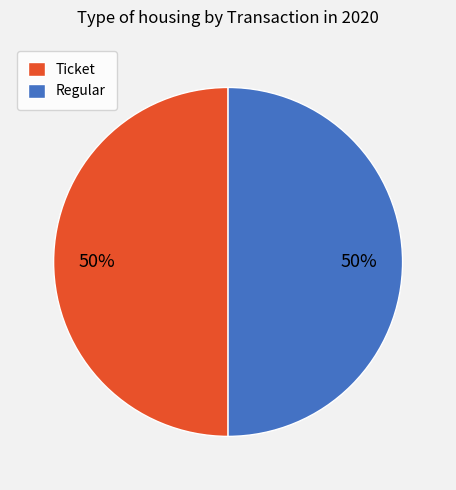

To the nearest percent, what is the combined percentage of Regular and Ticket?

100%